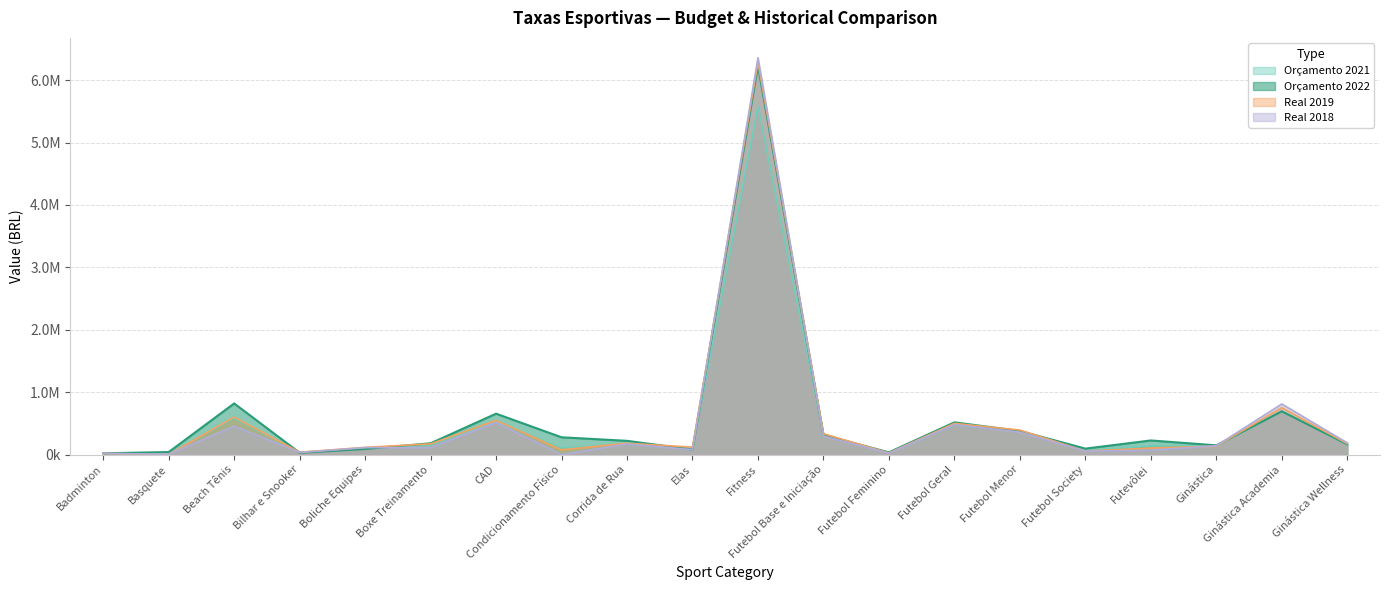

Where do Real 2018 and Orçamento 2021 first cross each other?

Badminton and Basquete